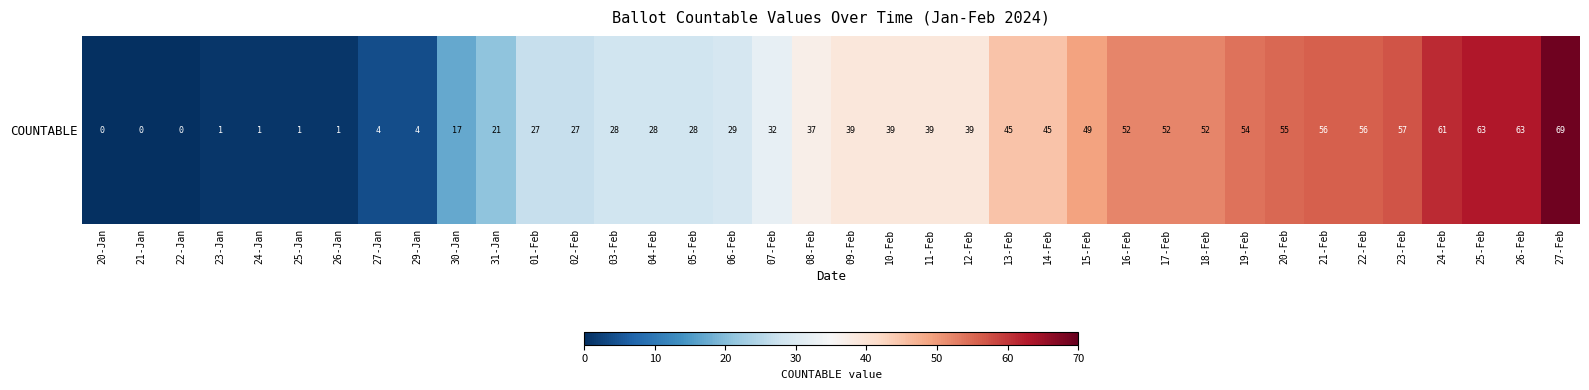

List the labels in order of value, largest first.

27-Feb, 25-Feb, 26-Feb, 24-Feb, 23-Feb, 21-Feb, 22-Feb, 20-Feb, 19-Feb, 16-Feb, 17-Feb, 18-Feb, 15-Feb, 13-Feb, 14-Feb, 09-Feb, 10-Feb, 11-Feb, 12-Feb, 08-Feb, 07-Feb, 06-Feb, 03-Feb, 04-Feb, 05-Feb, 01-Feb, 02-Feb, 31-Jan, 30-Jan, 27-Jan, 29-Jan, 23-Jan, 24-Jan, 25-Jan, 26-Jan, 20-Jan, 21-Jan, 22-Jan